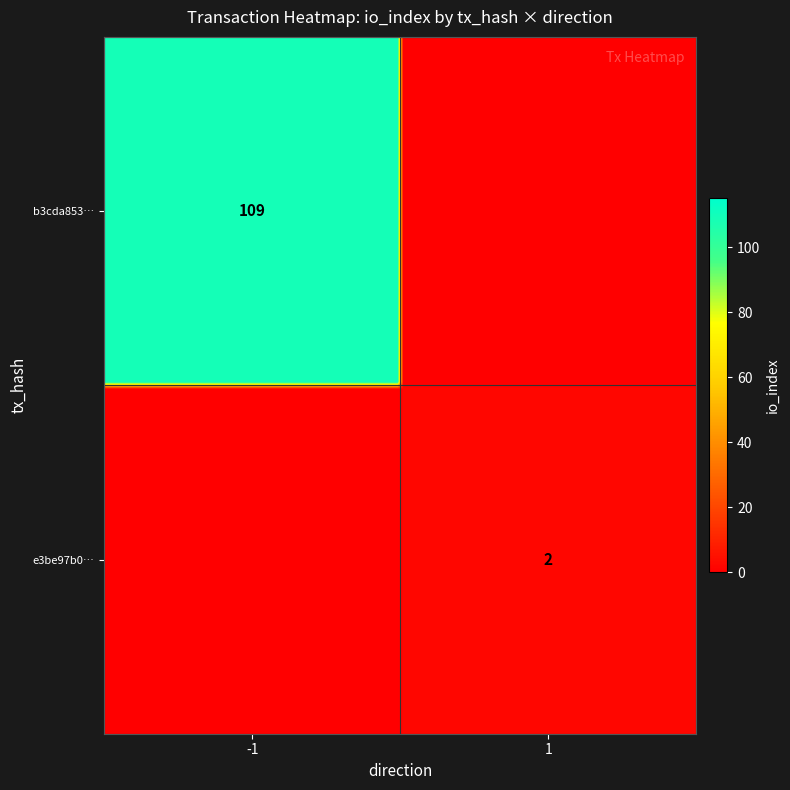

Is it true that e3be97b08406a70ae0633ab336cf0ab9114990c equals 1 at direction?

False